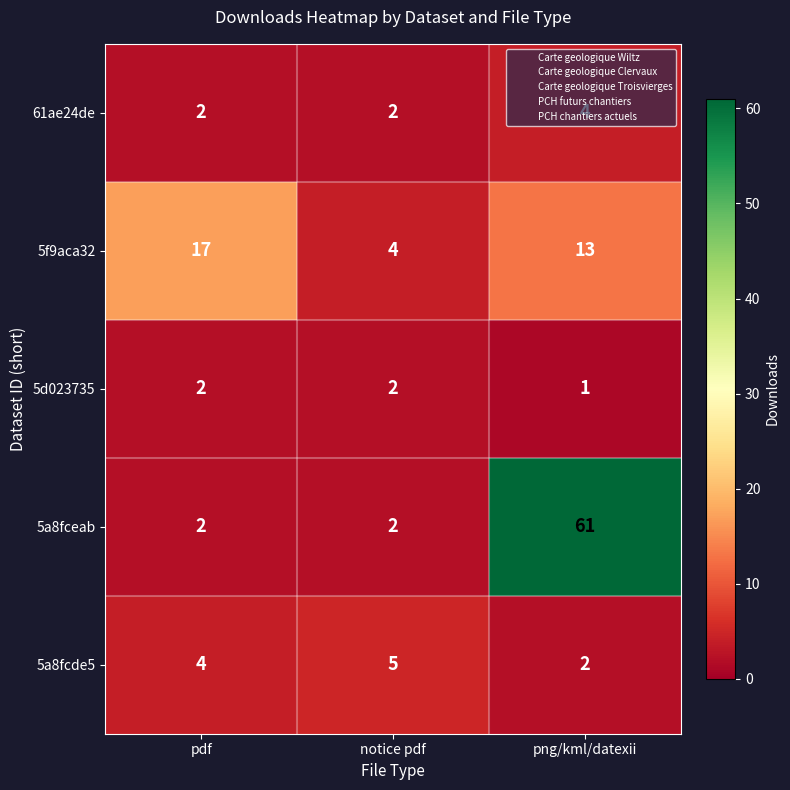

At which category does the chart reach its minimum across all series?

png/kml/datexii